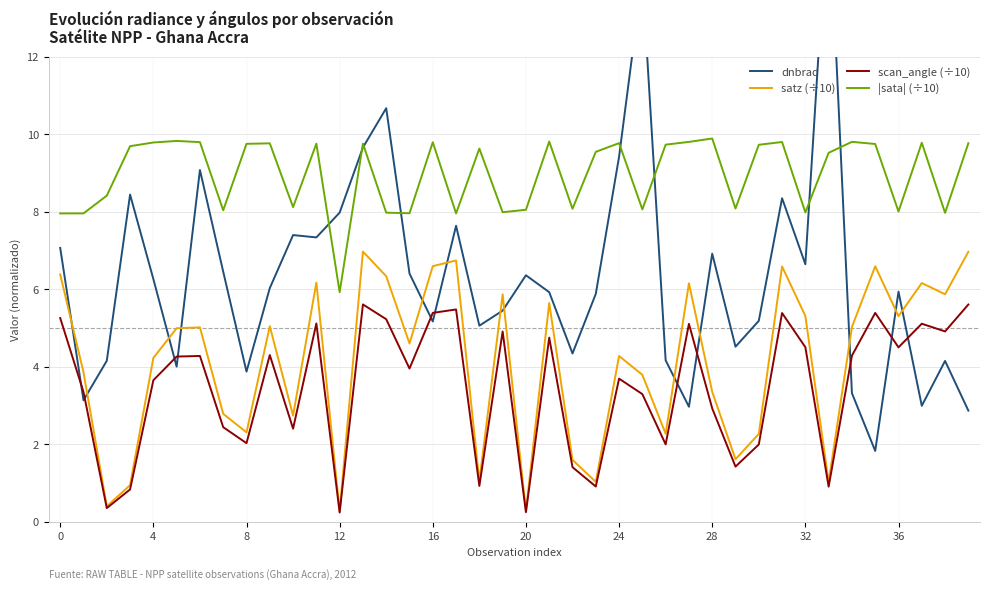

Is the value of satz (÷10) at 29 greater than the value of dnbrad at 23?

No